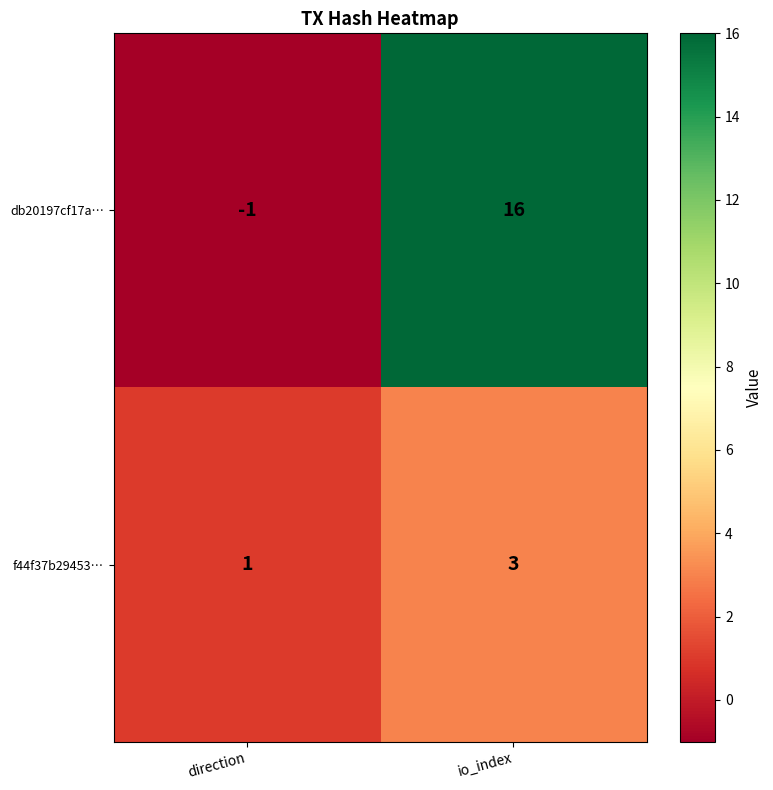

Reading right to left, list all the values displayed in this chart.

db20197cf17a…: 16	-1
f44f37b29453…: 3	1